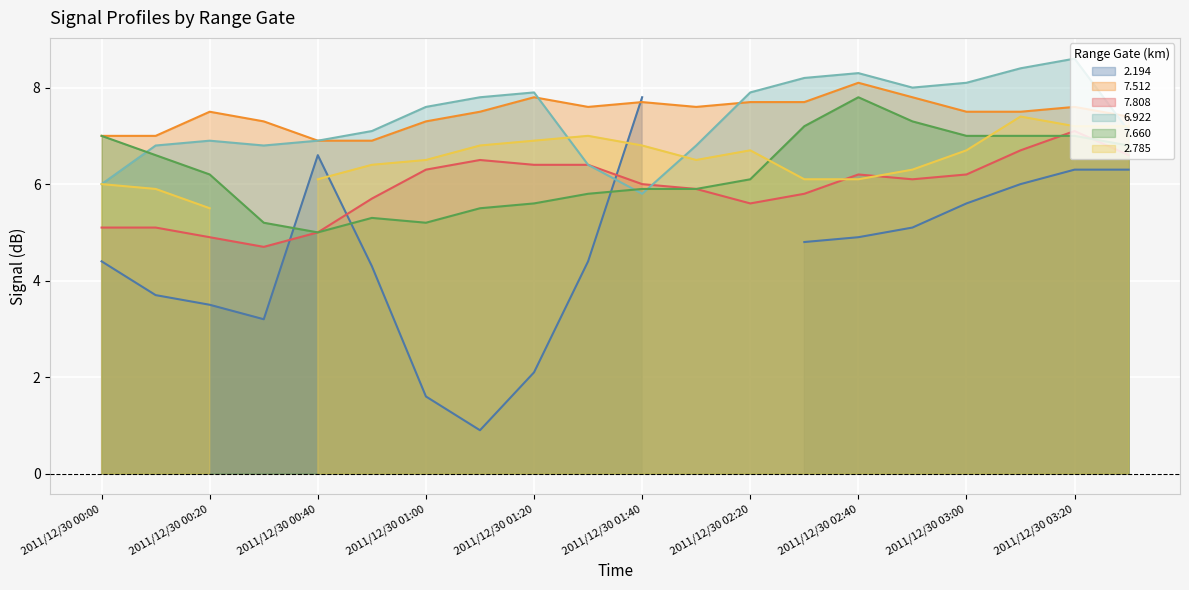

Between 2011/12/30 00:20 and 2011/12/30 00:00, which is larger?

2011/12/30 00:20